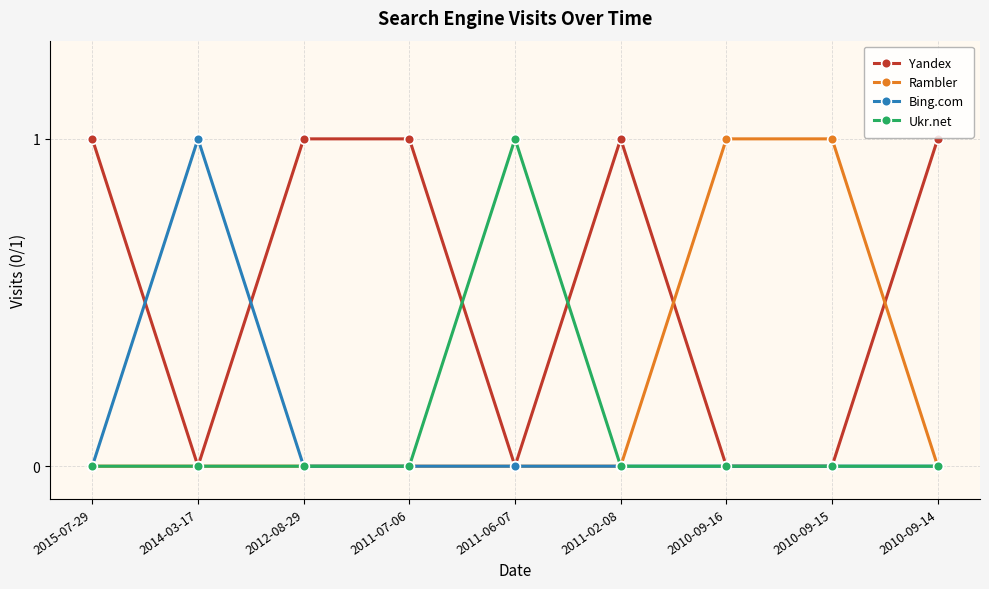

The Ukr.net series shows 0 at 2010-09-14. True or false?

True